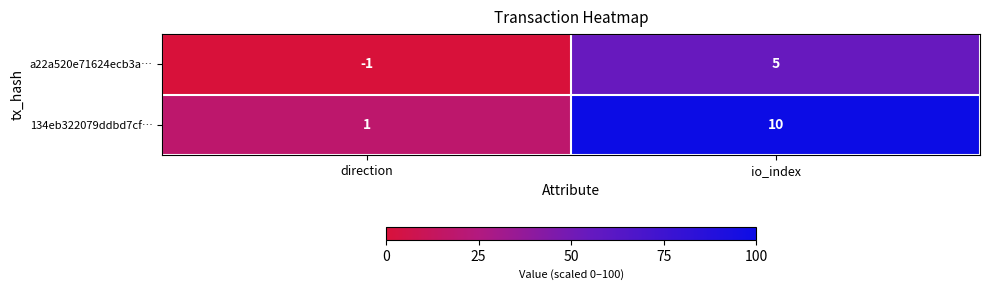

Which series has the largest total across all categories?

134eb322079ddbd7cf…